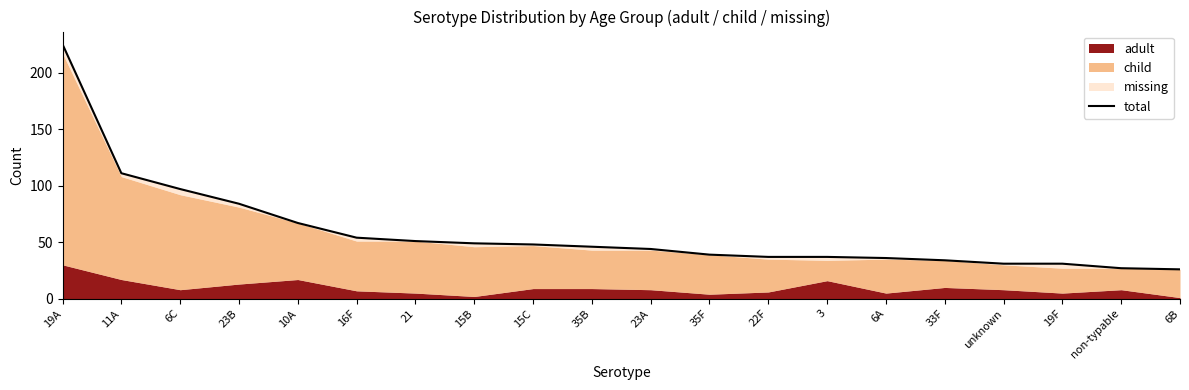

List the labels in order of value, largest first.

19A, 11A, 6C, 23B, 10A, 16F, 21, 15B, 15C, 35B, 23A, 35F, 22F, 3, 6A, 33F, unknown, 19F, non-typable, 6B